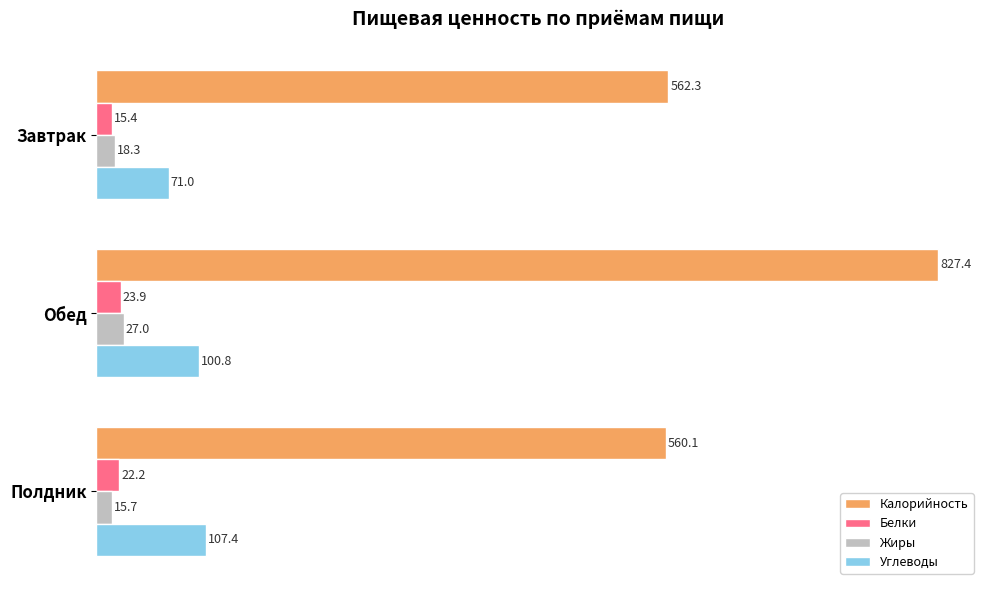

Is the value of Углеводы at Обед greater than the value of Калорийность at Полдник?

No